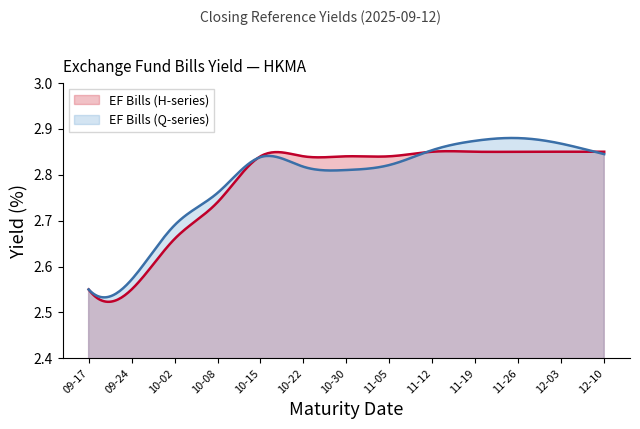

What is the value of the 10th point from the left?

2.9